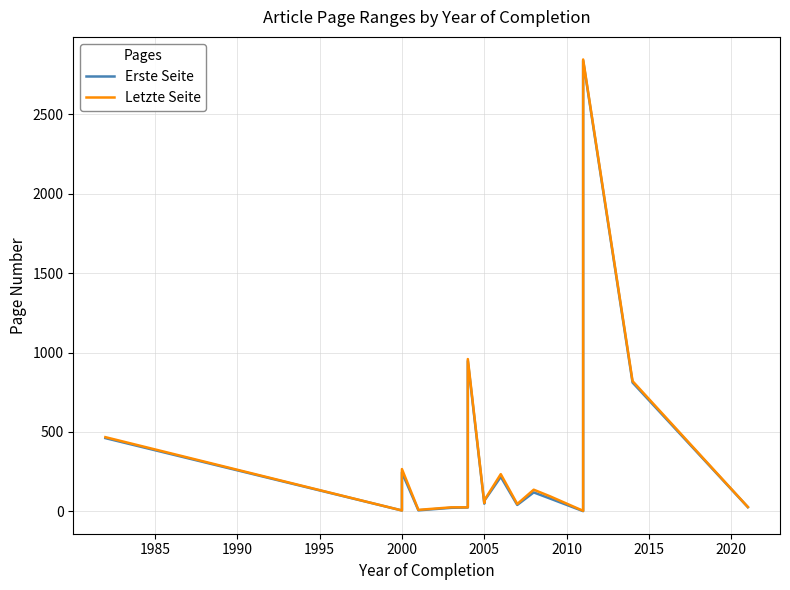

Reading left to right, what are all the values shown in this chart?

Erste Seite: 461.0	5.1	245.0	6.0	22.0	24.0	947.0	48.0	66.0	217.0	40.0	119.0	80.0	1.0	399.0	2839.0	811.0	26.0
Letzte Seite: 467.0	5.2	266.0	9.0	25.0	25.0	959.0	52.0	69.0	234.0	46.0	136.0	94.0	3.0	406.0	2846.0	820.0	27.0